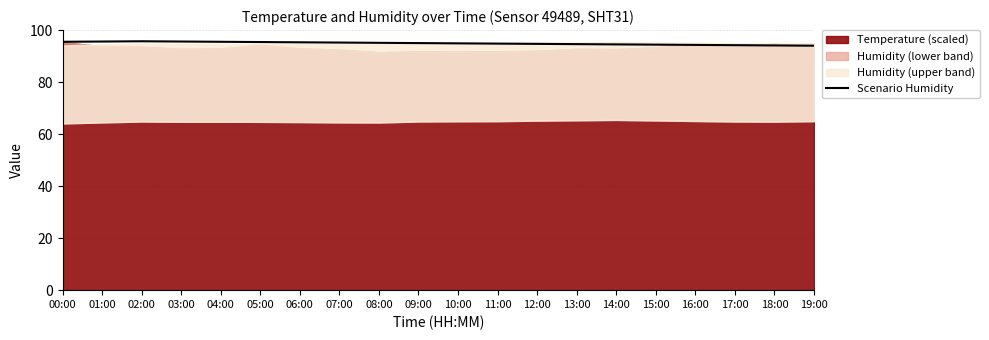

Which category has the highest value across all series?

02:00